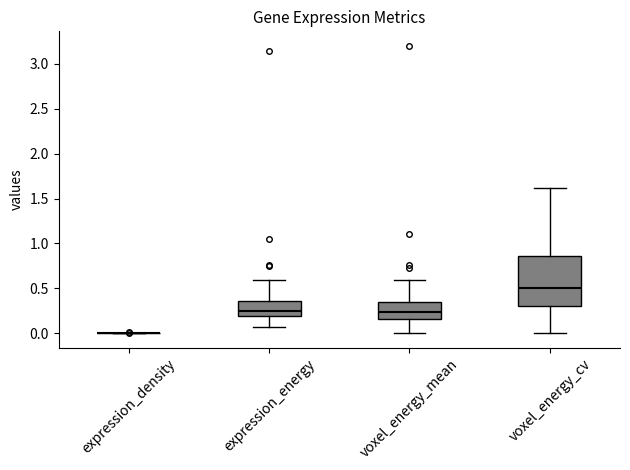

Where does the median line of the box for voxel_energy_cv sit on the y-axis? The values are not printed on the chart, so give them approximately, as read against the axis.

0.50